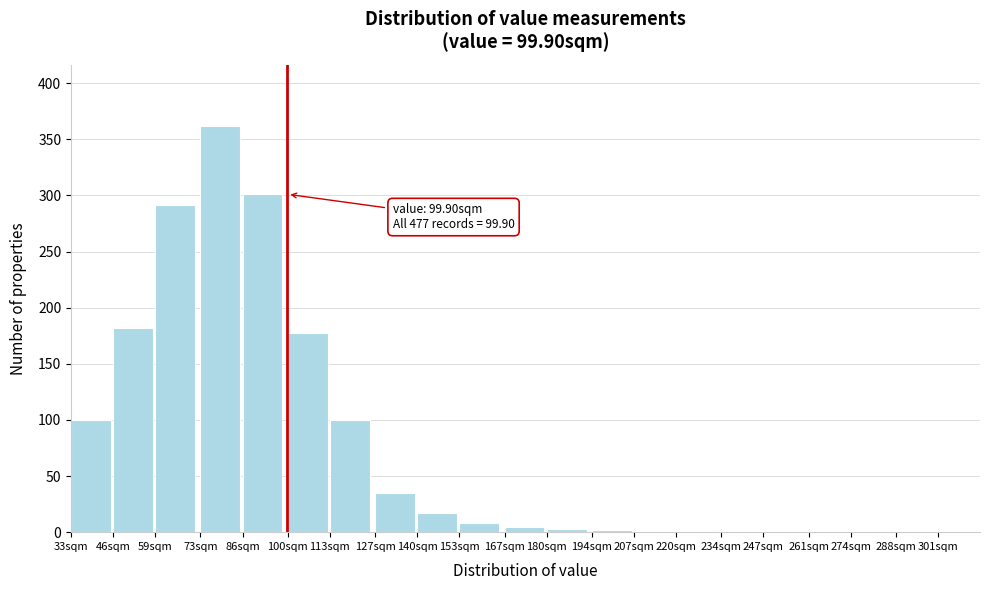

Which label corresponds to the largest value in the chart?

73sqm